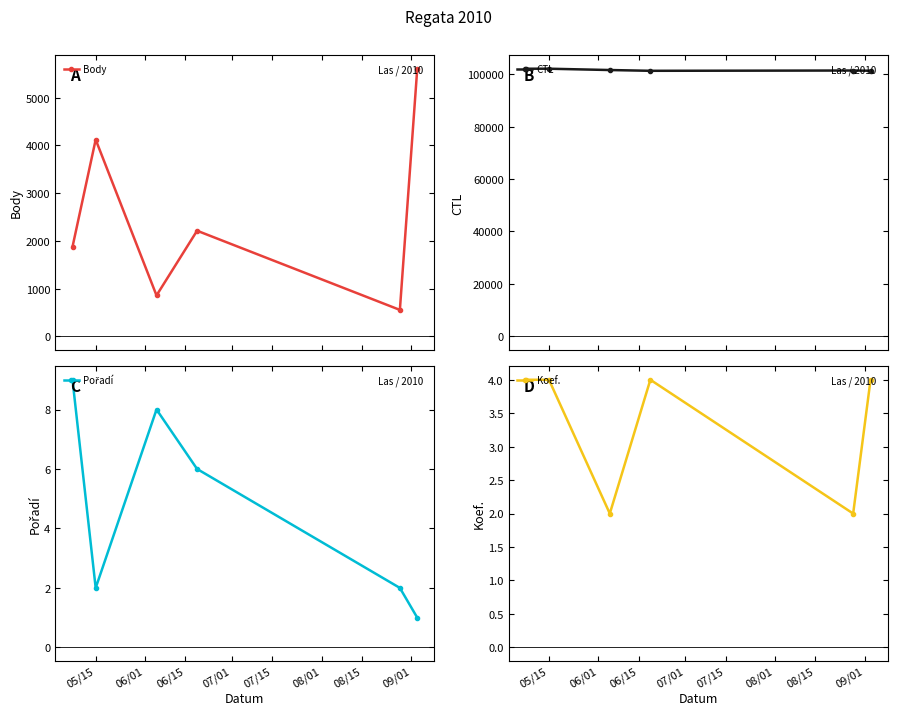

What is the average value of the Koef. series?

3